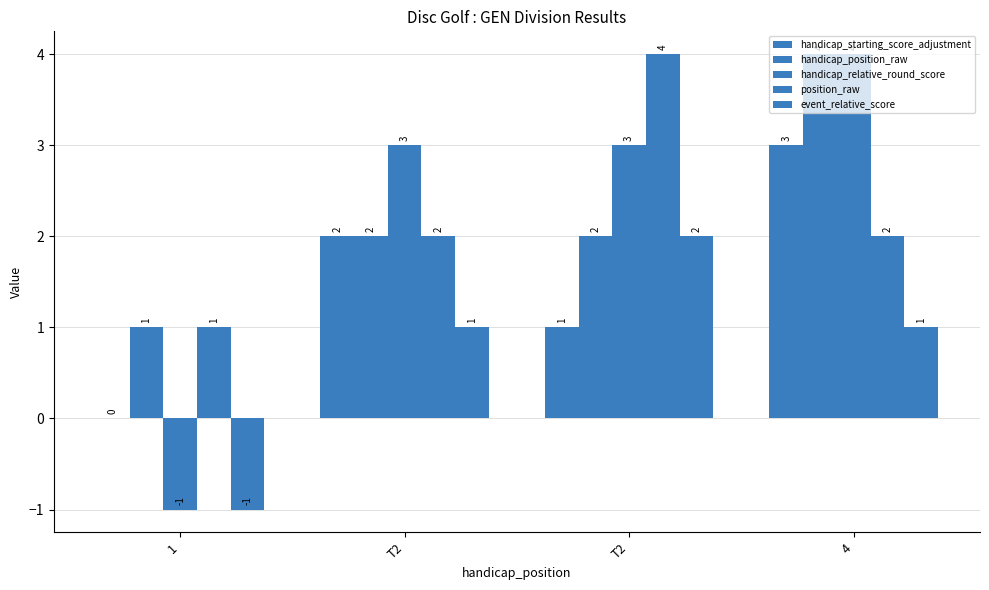

What is the difference between the highest and lowest values at 1?

2